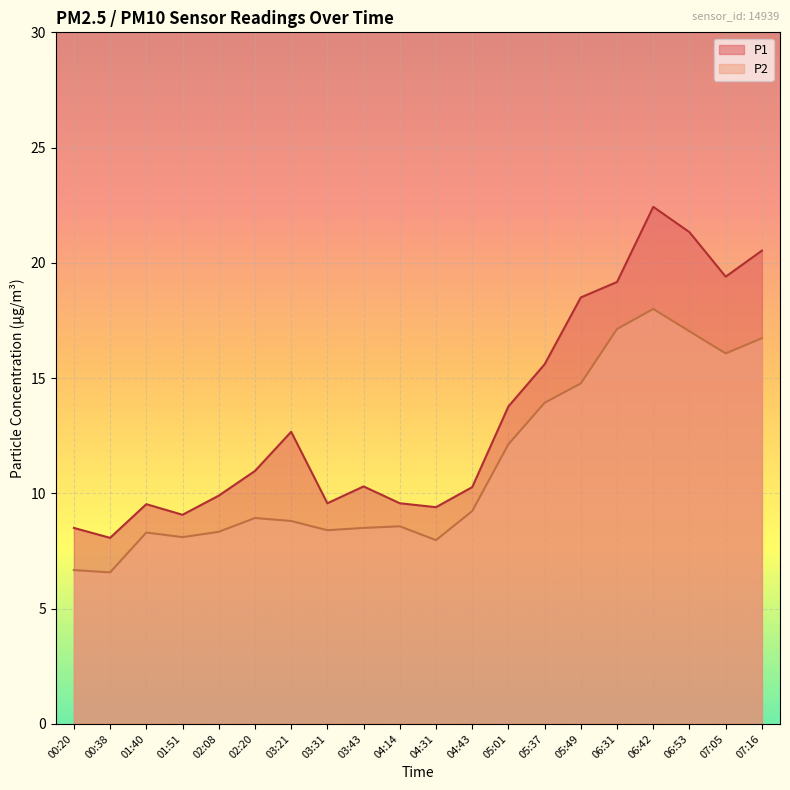

Rank the series by their maximum value, from lowest to highest.

P2, P1